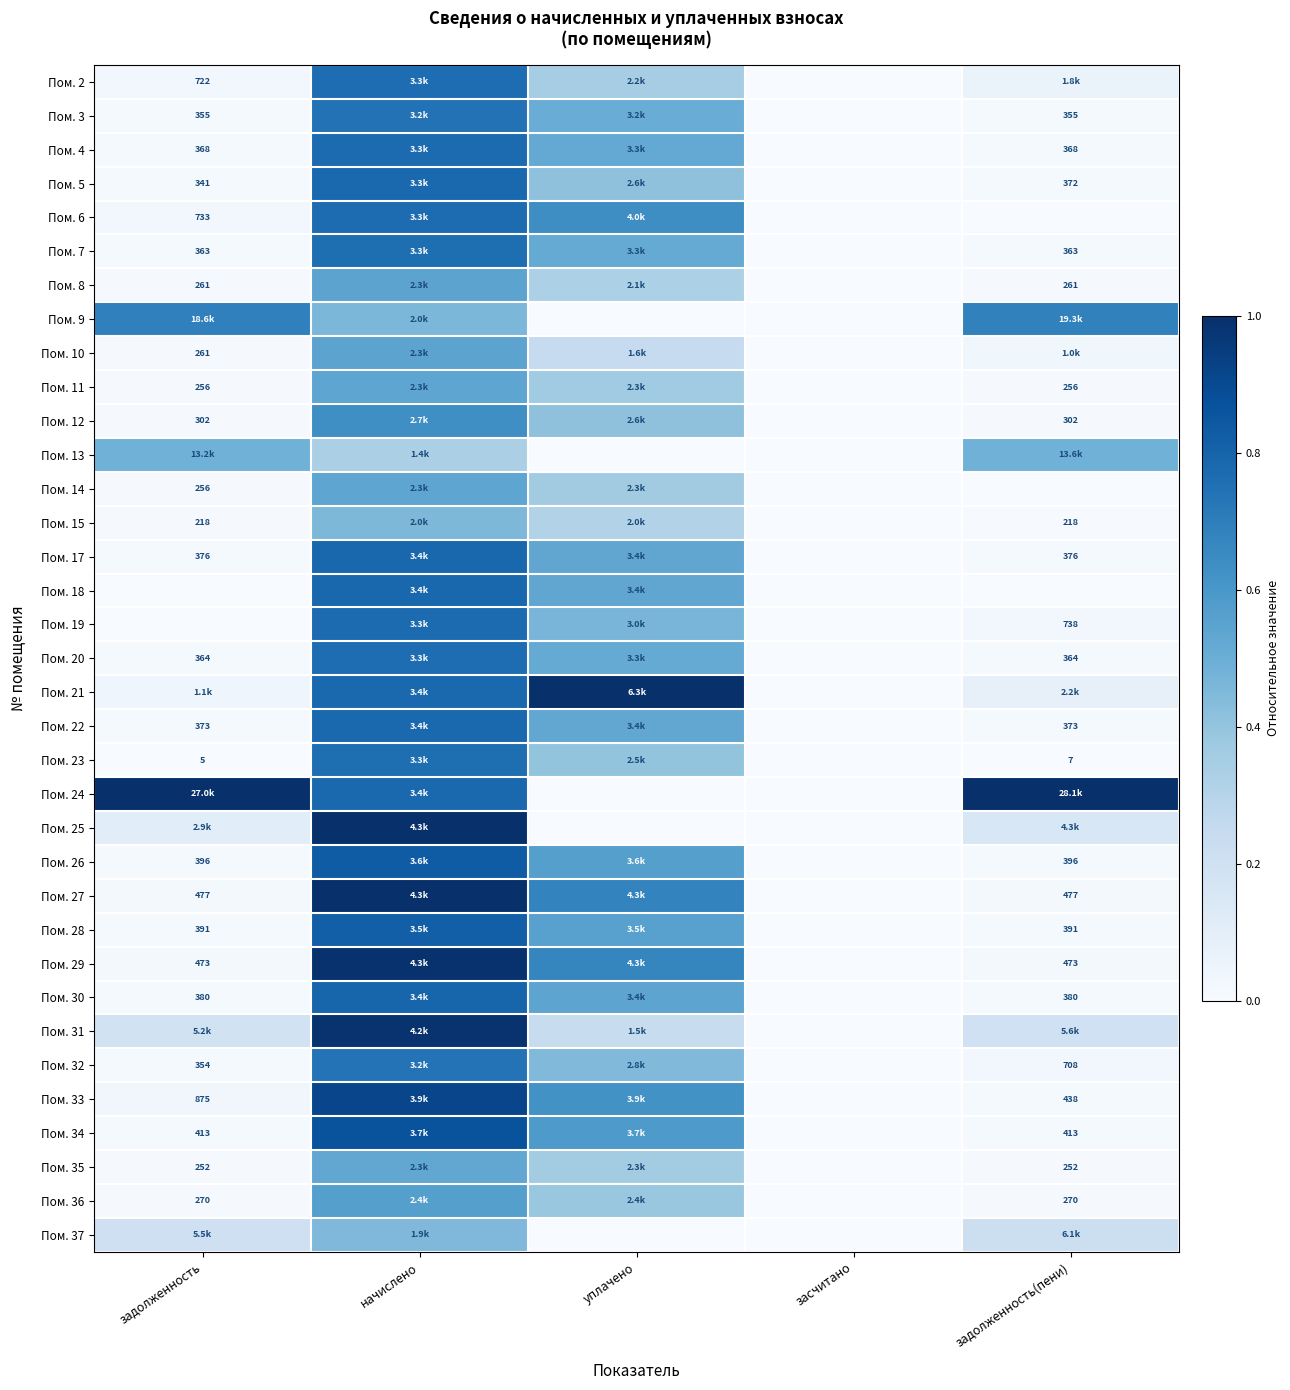

At which label does Пом. 36 reach its minimum?

засчитано